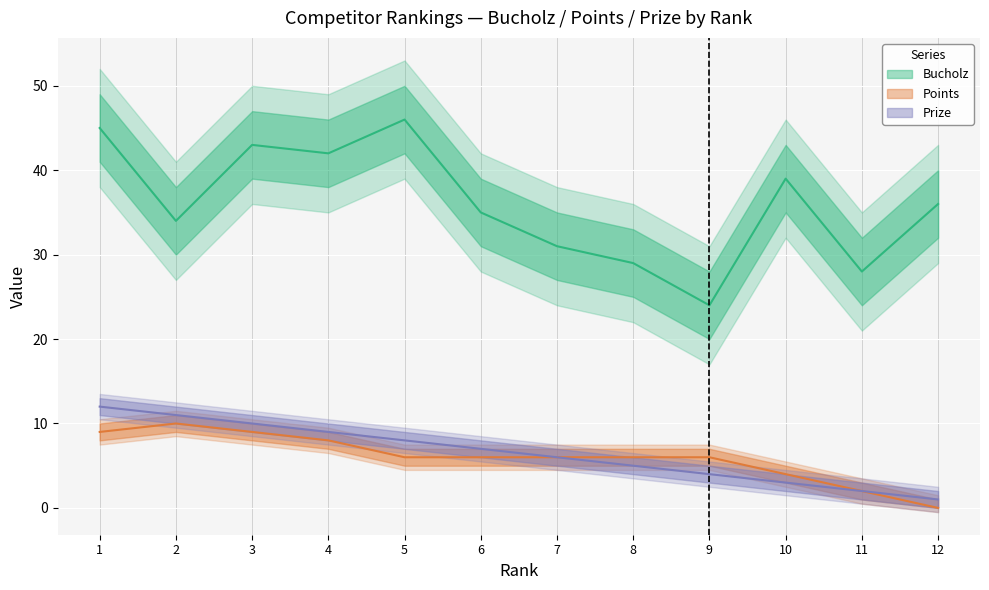

Reading right to left, transcribe all the data shown in this chart.

Bucholz: 12=36	11=28	10=39	9=24	8=29	7=31	6=35	5=46	4=42	3=43	2=34	1=45
Prize: 12=1	11=2	10=3	9=4	8=5	7=6	6=7	5=8	4=9	3=10	2=11	1=12
Points: 12=0	11=2	10=4	9=6	8=6	7=6	6=6	5=6	4=8	3=9	2=10	1=9